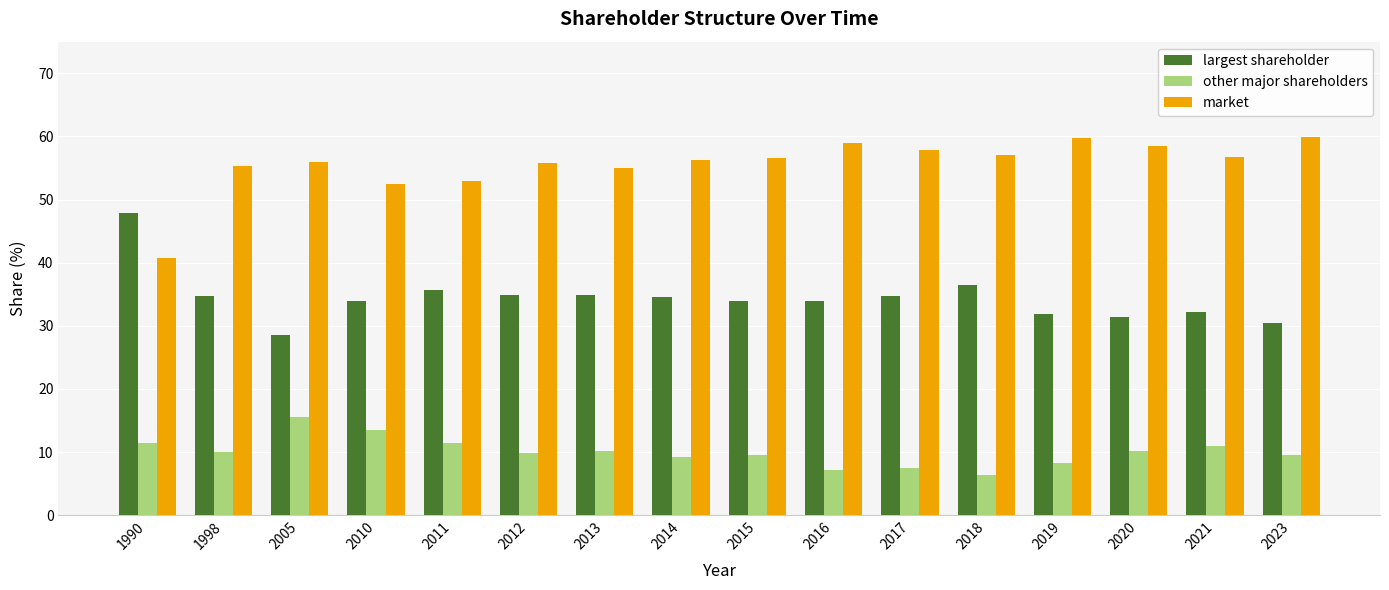

Rank the series by their average value, from highest to lowest.

market, largest shareholder, other major shareholders